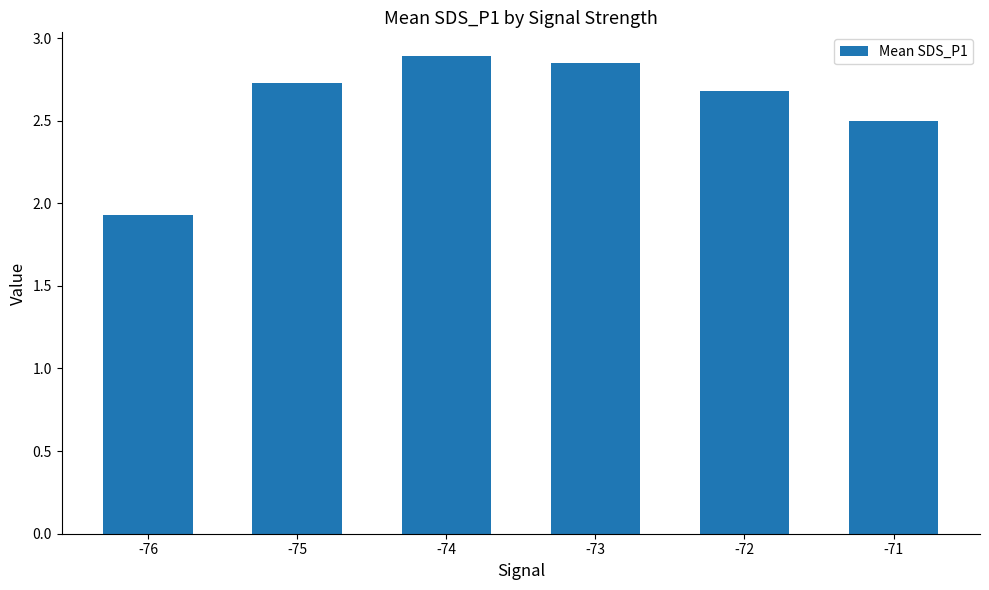

Are the bars horizontal?

No